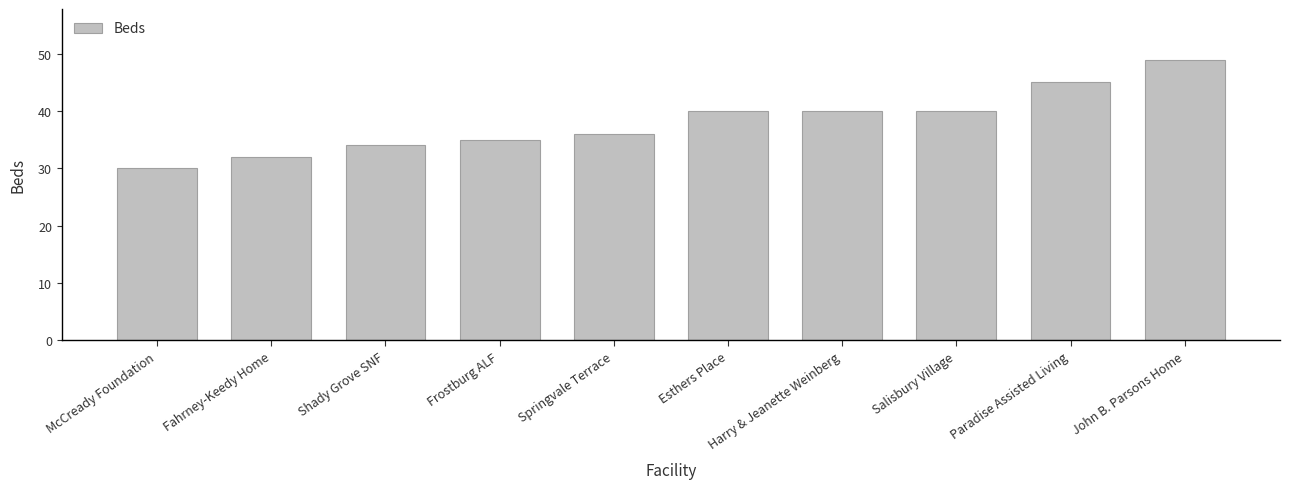

What is the sum of all values?

381